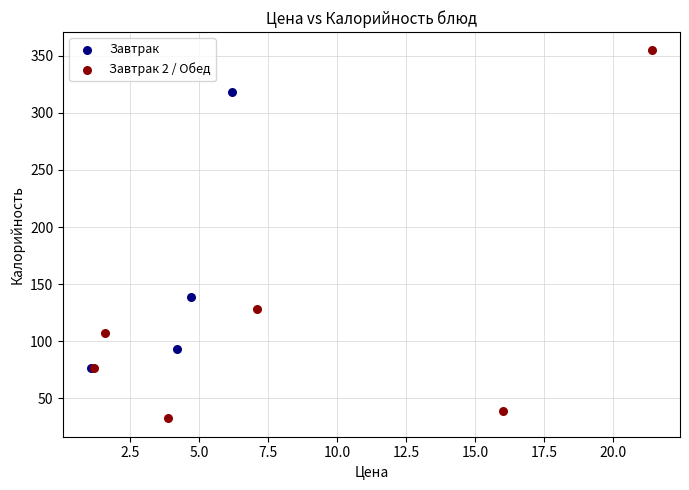

Which series contains the highest Y value?

Завтрак 2 / Обед